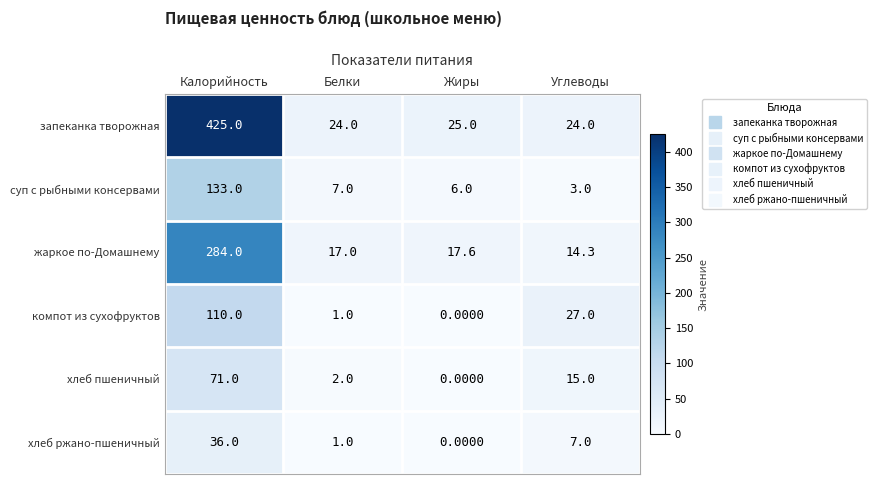

At which category is the sum across all series the highest?

Калорийность